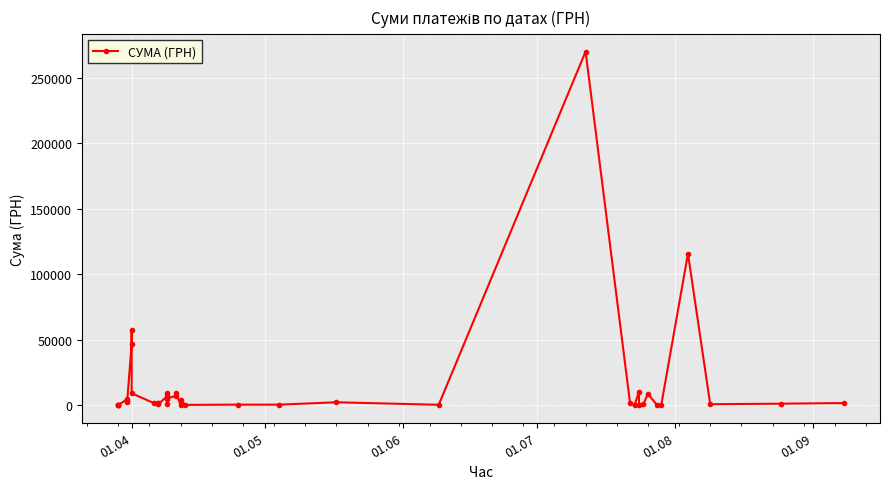

How many series are shown in this chart?

1